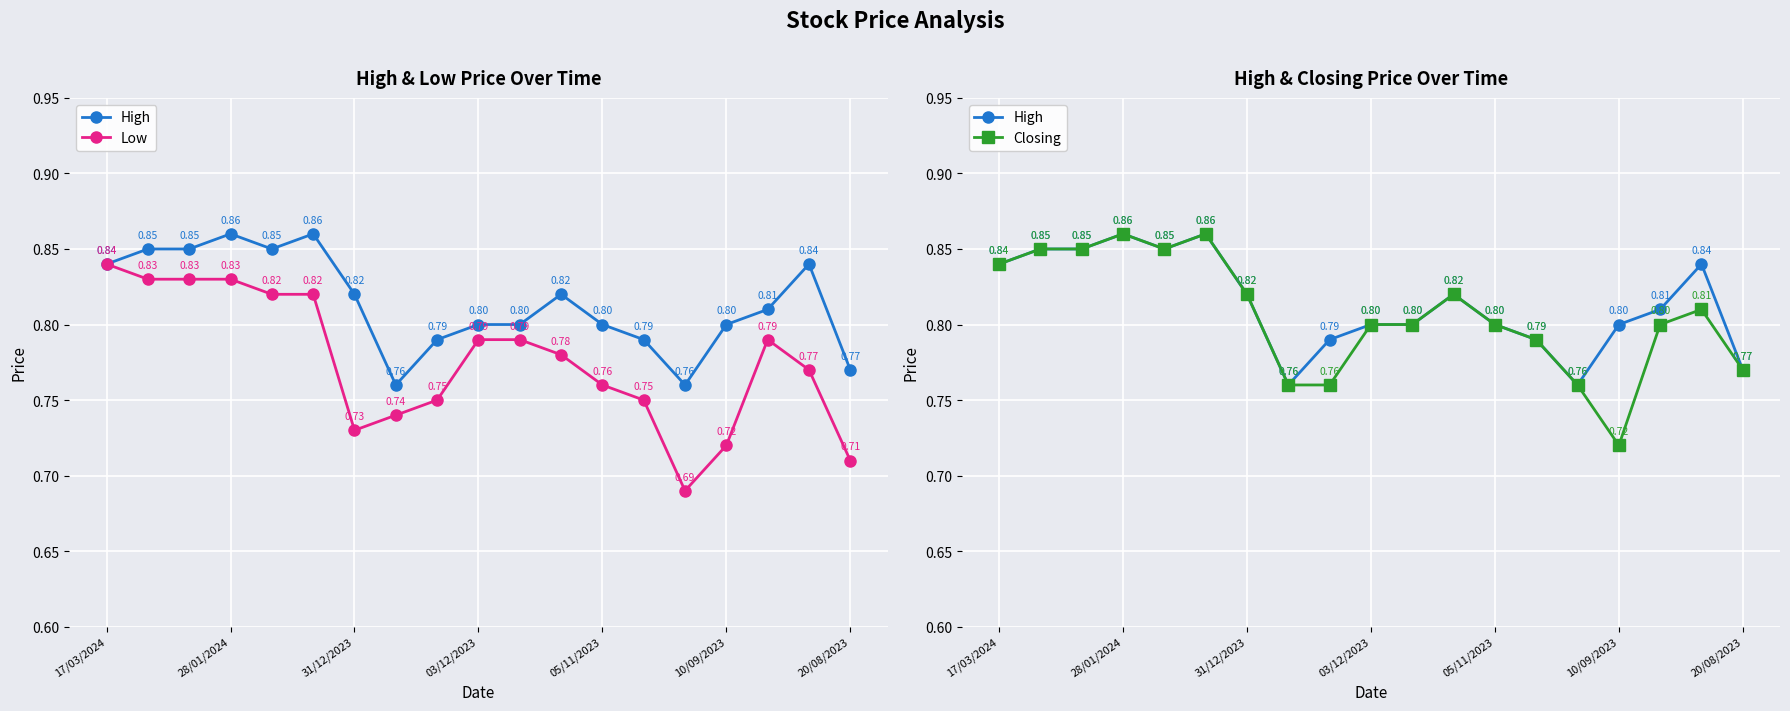

Reading right to left, what are all the values shown in this chart?

High: 0.8	0.8	0.8	0.8	0.8	0.8	0.8	0.8	0.8	0.8	0.8	0.8	0.8	0.9	0.8	0.9	0.8	0.8	0.8
Low: 0.7	0.8	0.8	0.7	0.7	0.8	0.8	0.8	0.8	0.8	0.8	0.7	0.7	0.8	0.8	0.8	0.8	0.8	0.8
Closing: 0.8	0.8	0.8	0.7	0.8	0.8	0.8	0.8	0.8	0.8	0.8	0.8	0.8	0.9	0.8	0.9	0.8	0.8	0.8